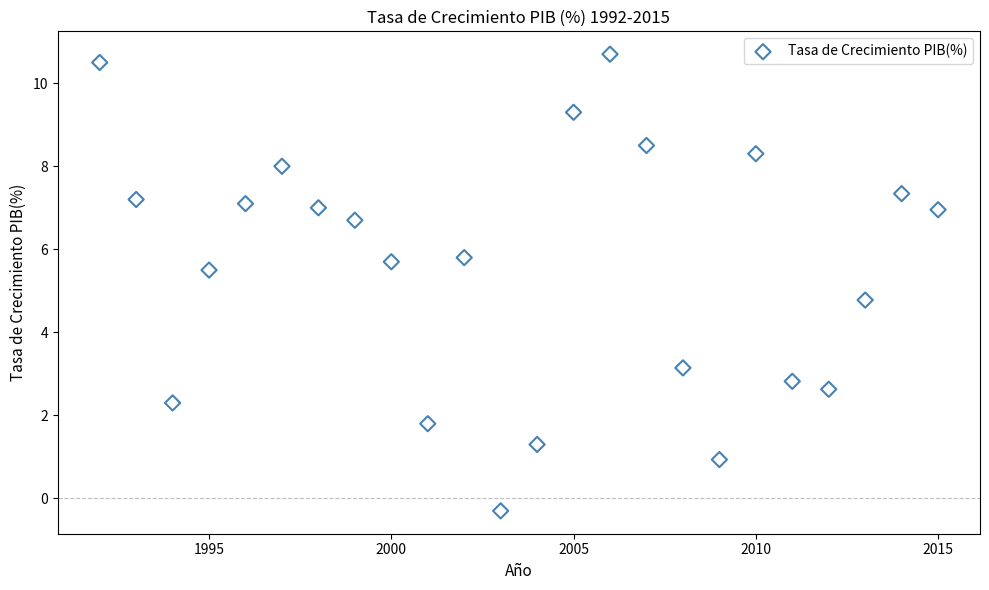

What is the range of X values (max minus min)?

23.0